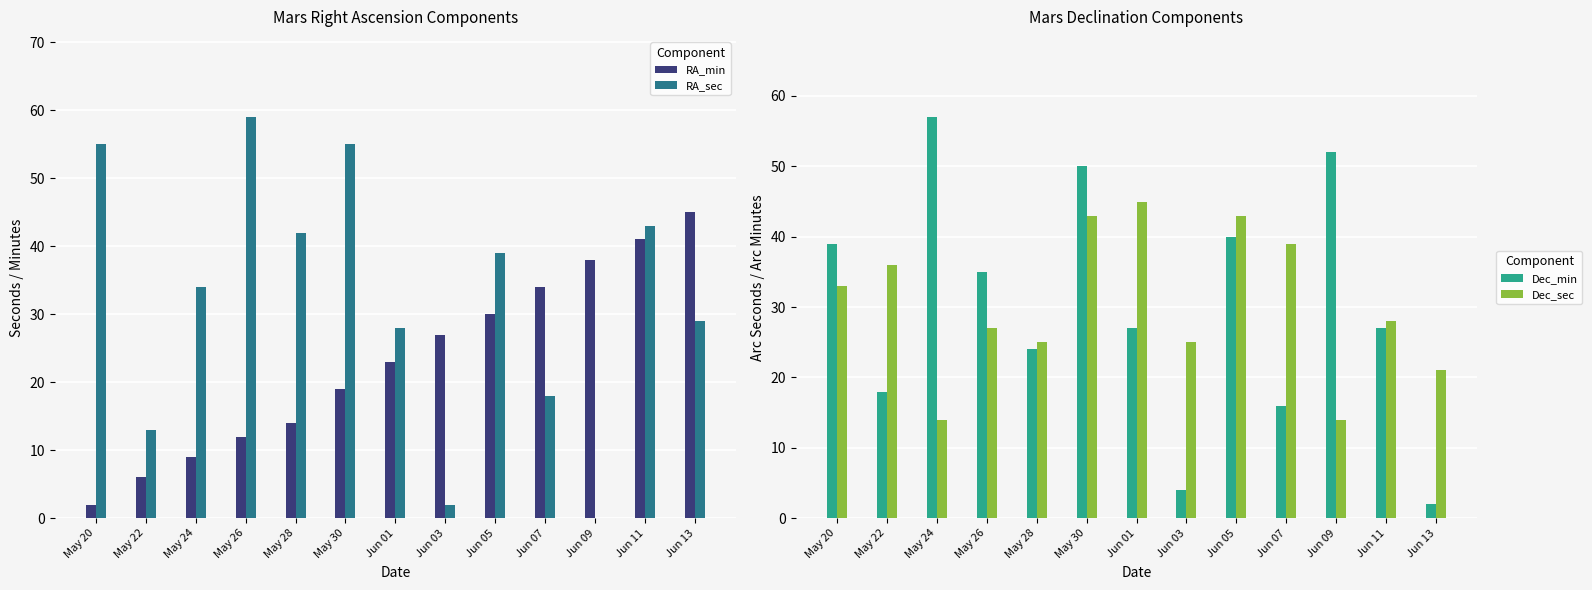

At which category is the sum across all series the highest?

May 30